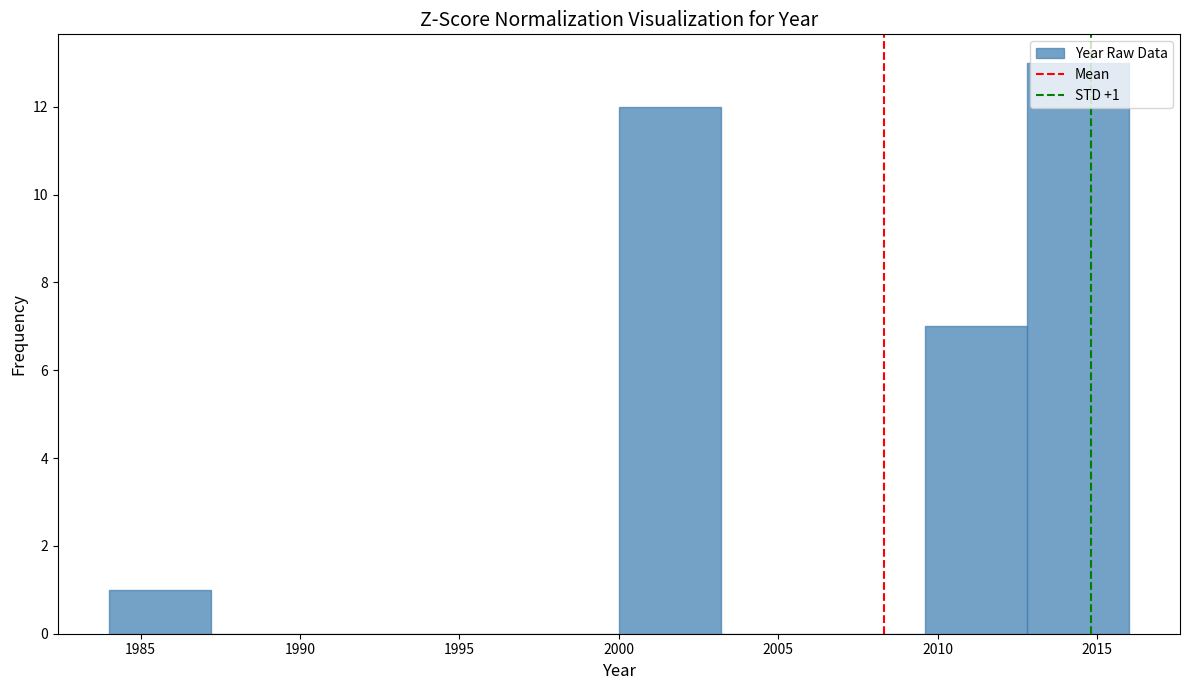

Which range on the x-axis has the tallest bar?

2012.8 to 2016.0